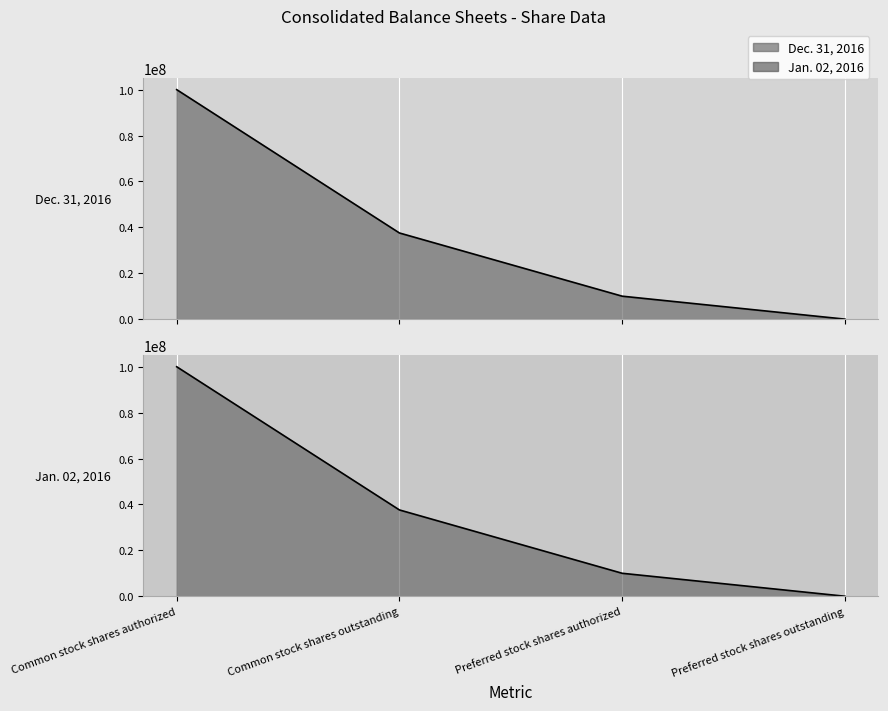

What is the sum of all Jan. 02, 2016 values?

147600000